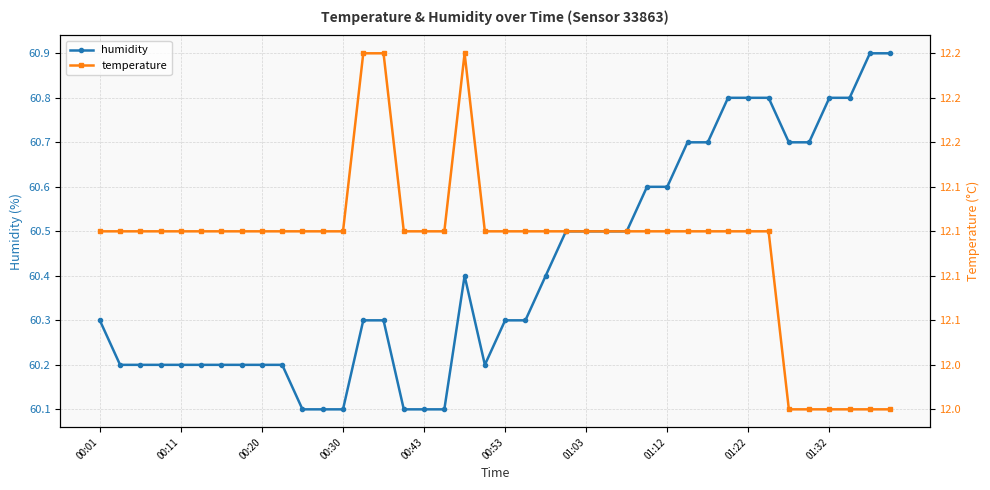

Where is the first local maximum for temperature?

18